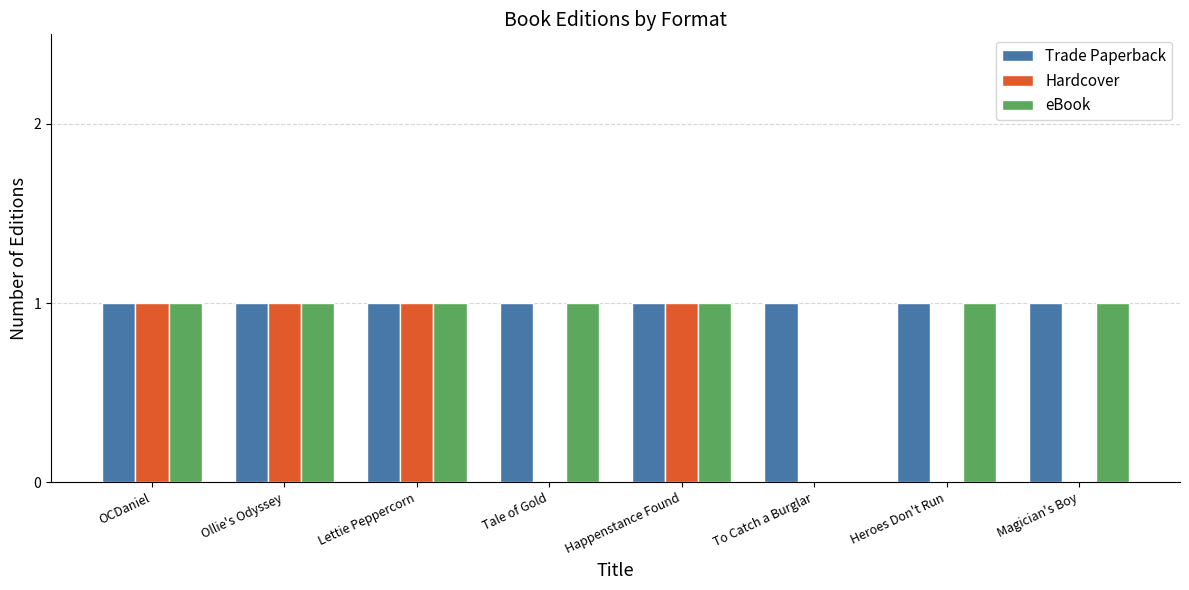

Which series has the largest total across all categories?

Trade Paperback